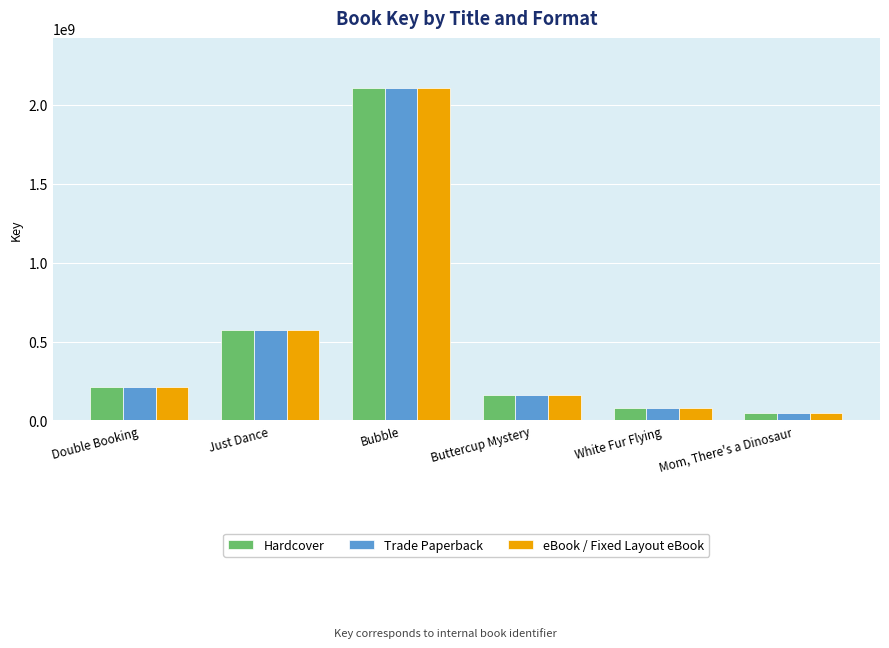

At which label is Trade Paperback closest to 1077517276?

Just Dance